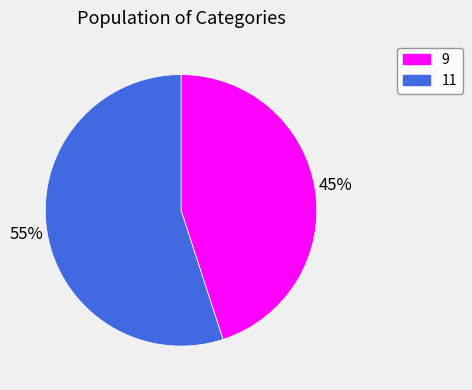

To the nearest percent, what is the difference between the 9 and 11 slice percentages?

10%